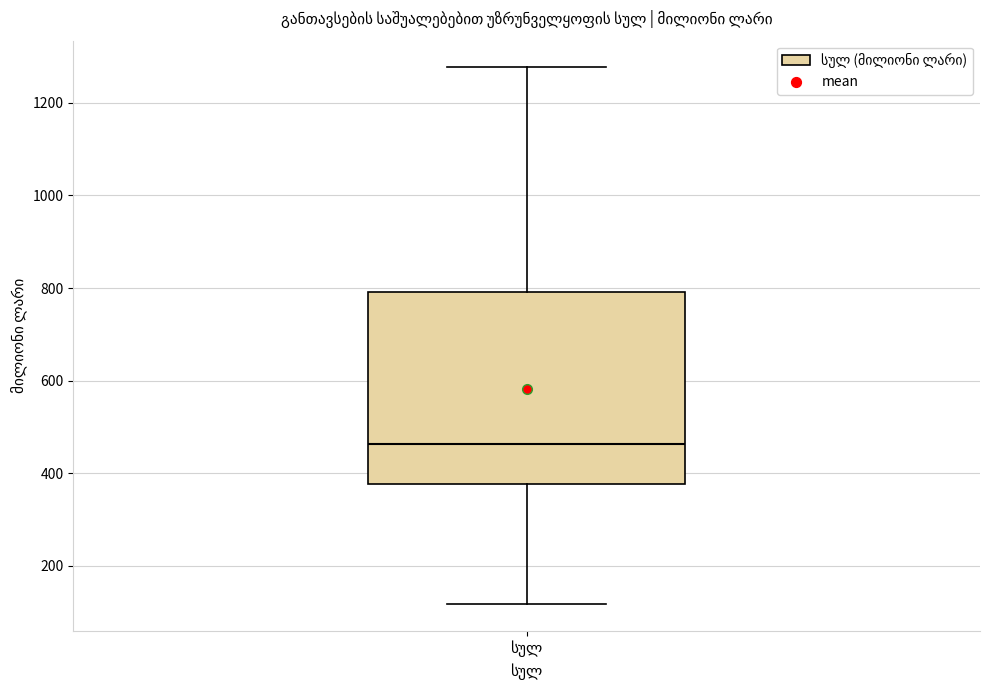

Transcribe this box plot: give where the median line is, the range the box spans, and where the two whiskers end, as read against the y-axis. The values are not printed on the chart, so give them approximately, as read against the axis.

median 460, box 380 to 800, whiskers 120 to 1280